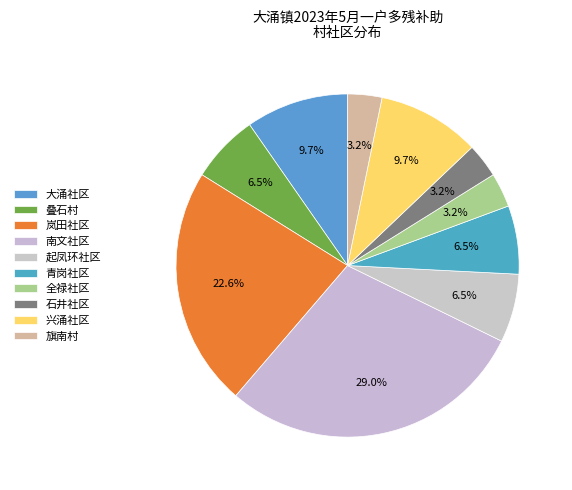

Is it true that 叠石村 is 6% of the pie?

True